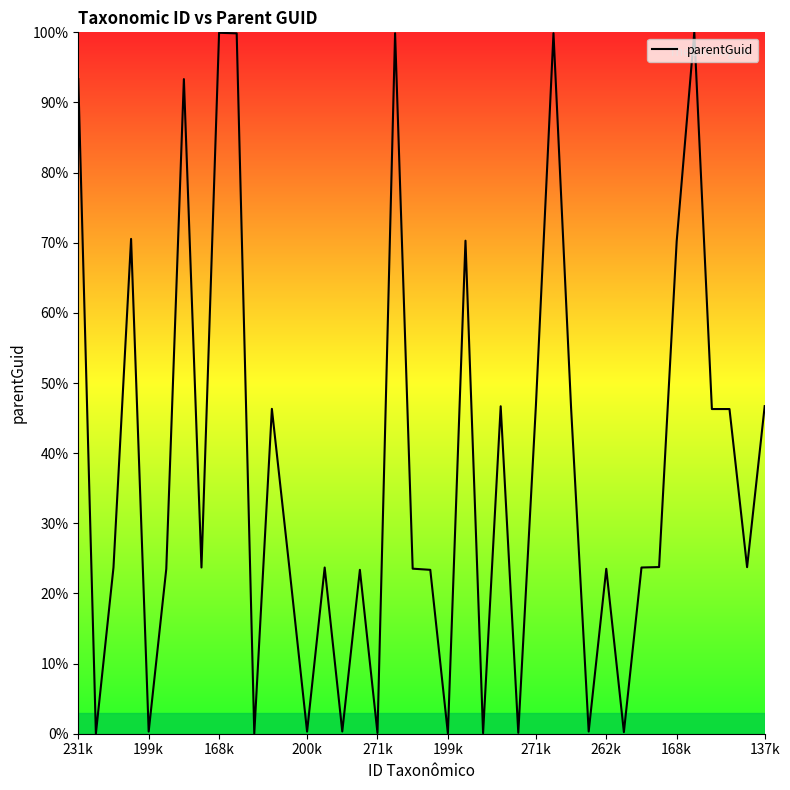

Reading left to right, transcribe all the data shown in this chart.

93.3	0.0	23.7	70.5	0.3	23.5	93.3	23.7	99.9	99.9	0.0	46.3	23.5	0.3	23.7	0.3	23.4	0.1	99.9	23.5	23.4	0.0	70.3	0.1	46.7	0.1	46.7	99.9	46.4	0.3	23.5	0.2	23.7	23.8	70.2	100.0	46.3	46.3	23.7	46.7